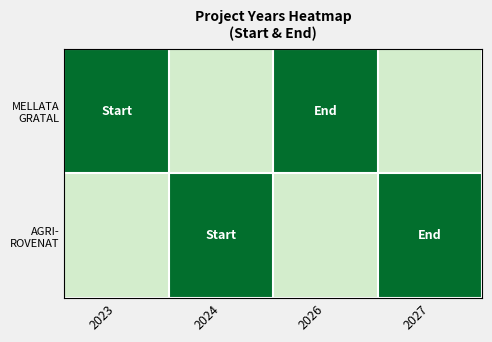

What is the spread (max minus min) of values at 2026?

1